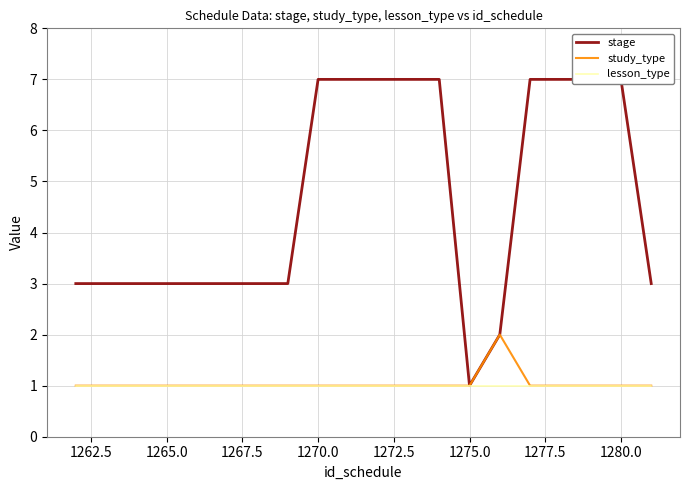

True or false: stage and lesson_type cross at least once.

False